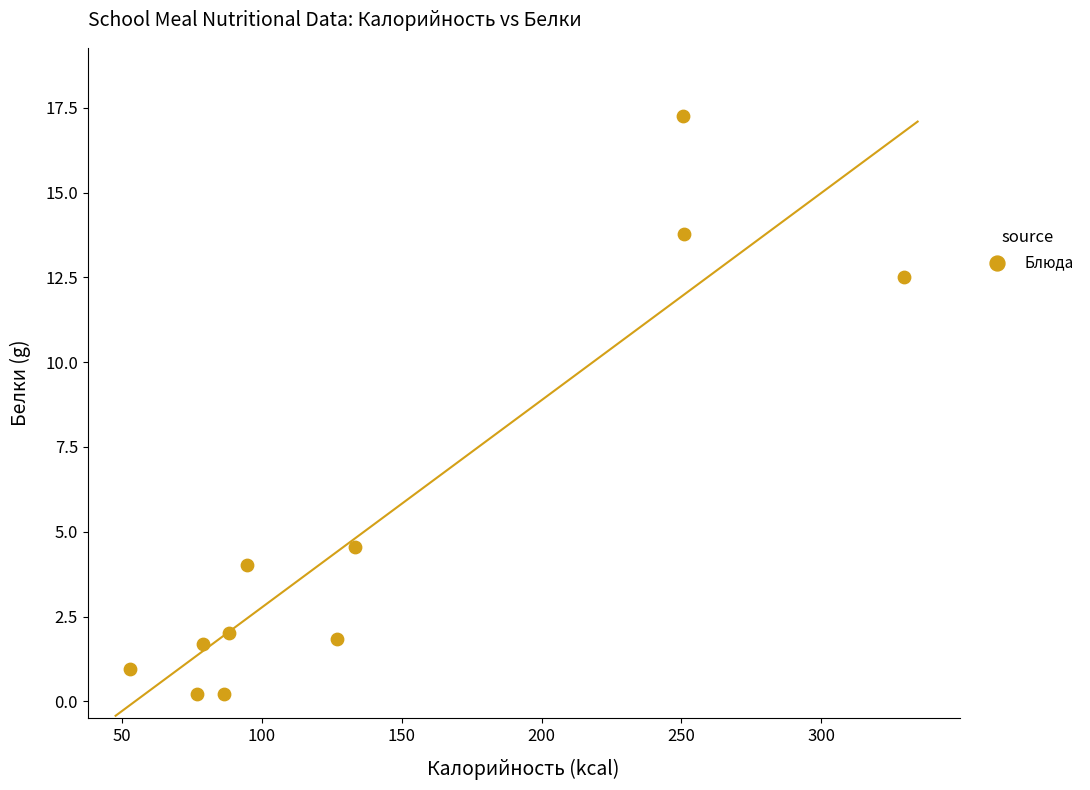

What Y value in the scatter plot is closest to 8?

4.6